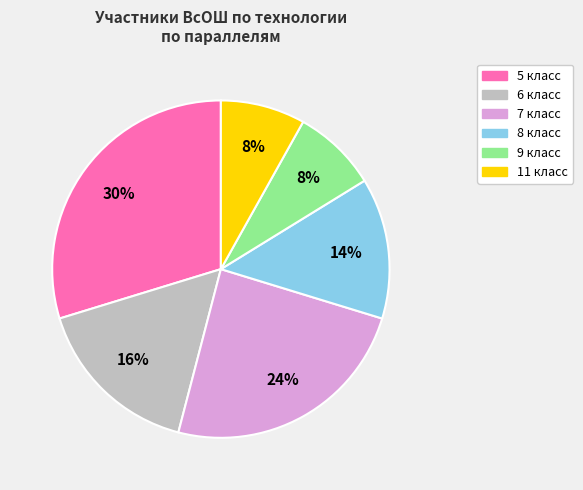

To the nearest percent, what is the combined percentage of 11 класс and 9 класс?

16%